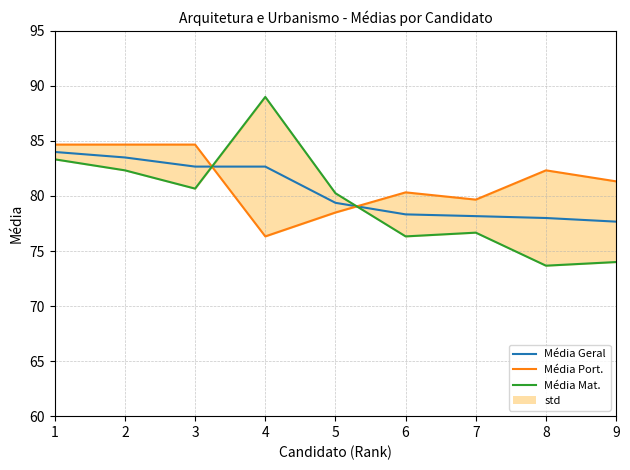

At how many categories does at least one series exceed 84?

4